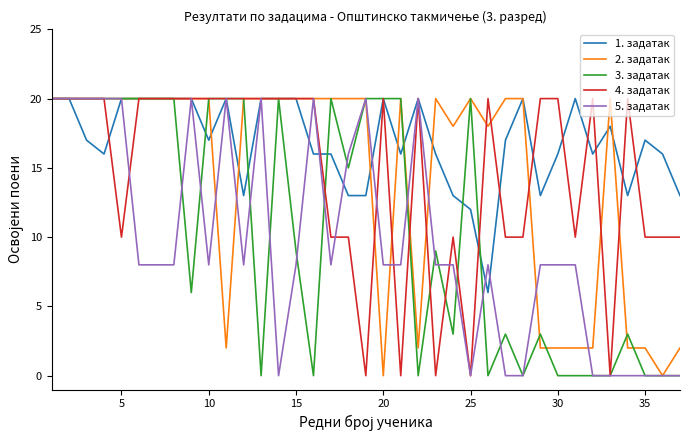

Which series has the largest total across all categories?

1. задатак